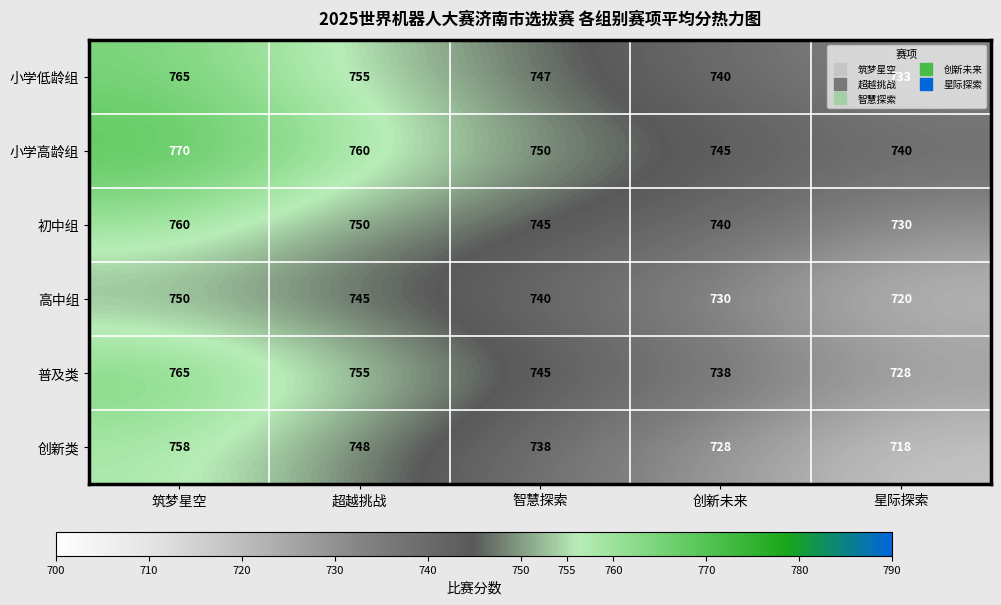

Which series changed the most between 超越挑战 and 创新未来?

创新类